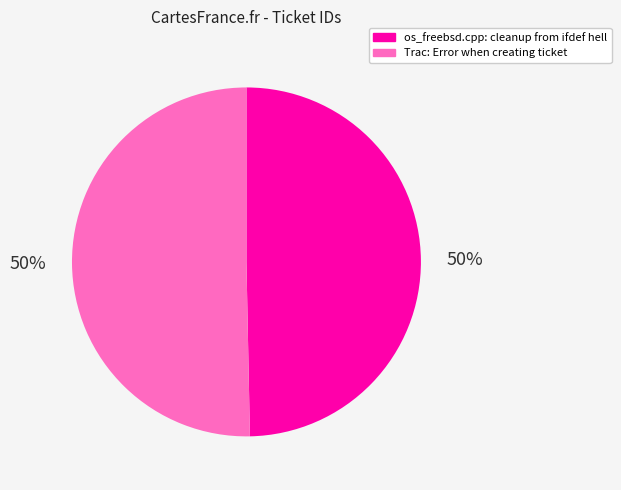

To the nearest percent, what percentage of the pie is os_freebsd.cpp: cleanup from ifdef hell?

50%